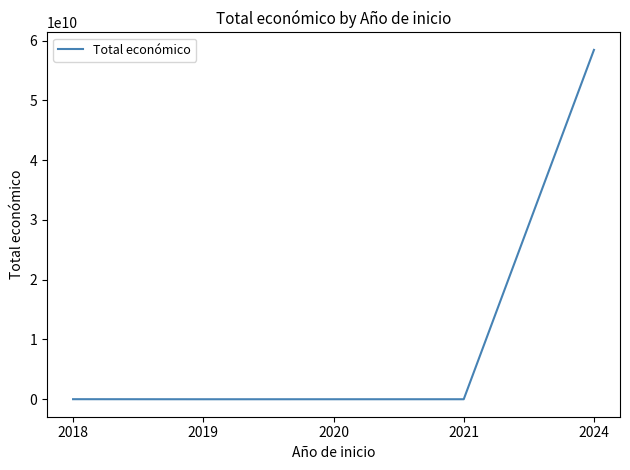

Is it true that the value at 2020 is 2185777?

True